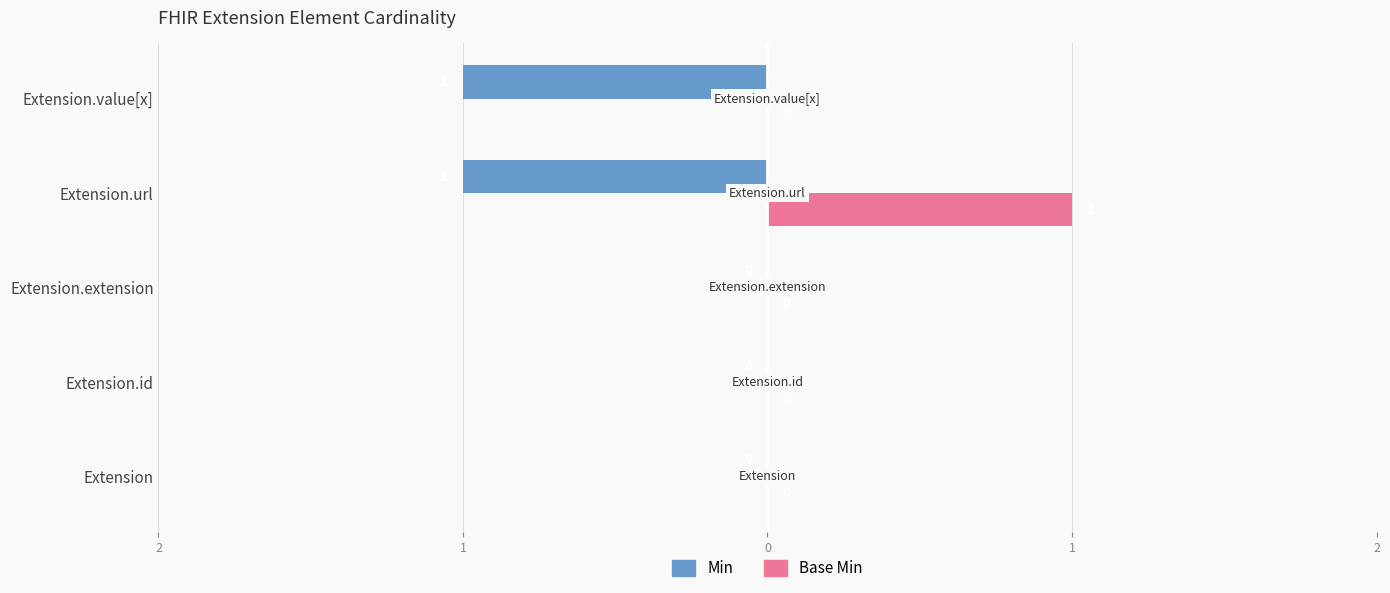

What are all the series names shown in the legend?

Min, Base Min